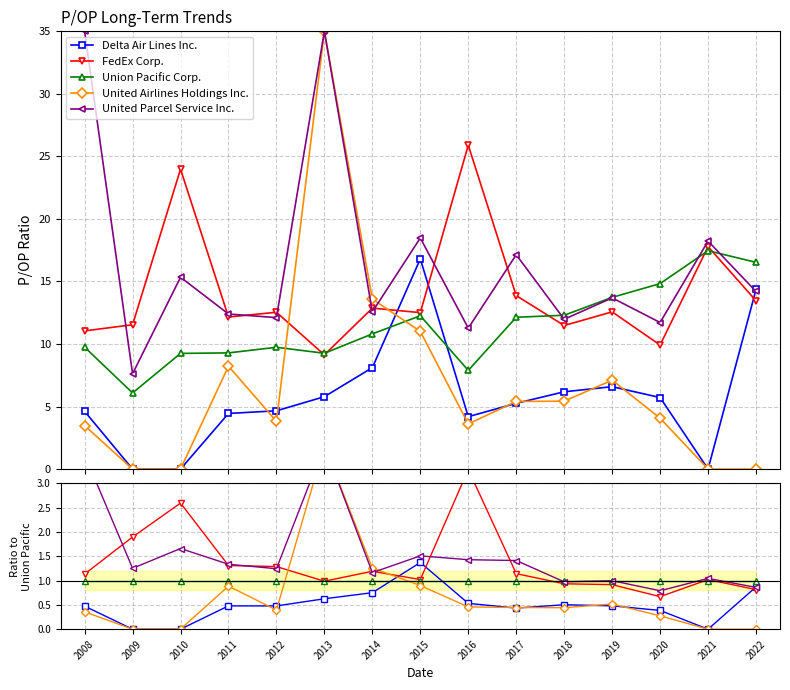

True or false: Union Pacific Corp. has a value of 1.8 at 2015.

False